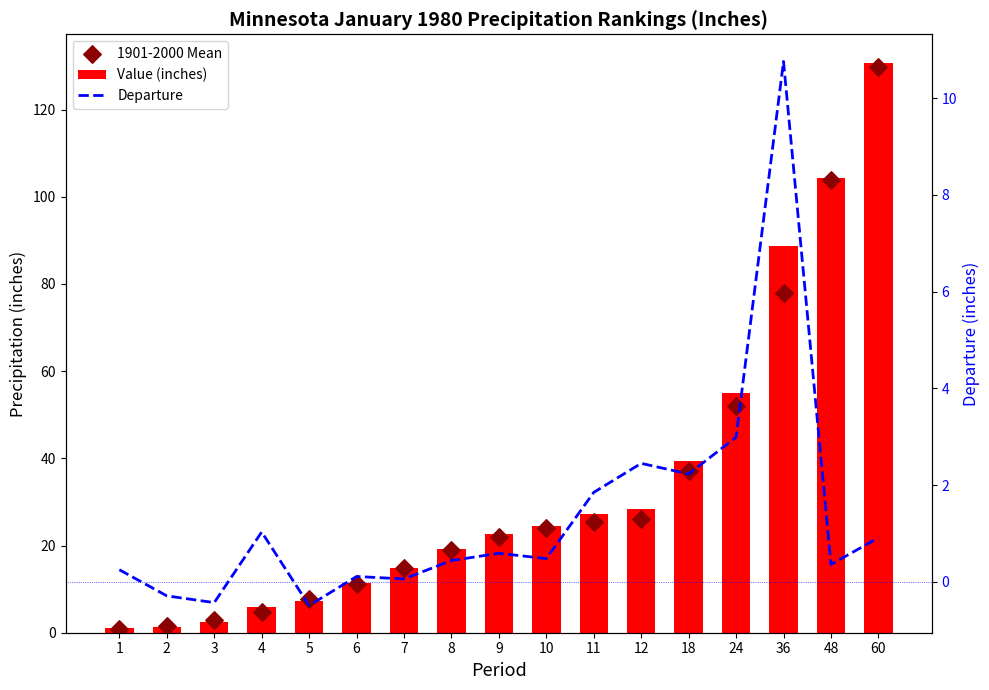

Which series has the largest Y range (max minus min)?

Value (inches)